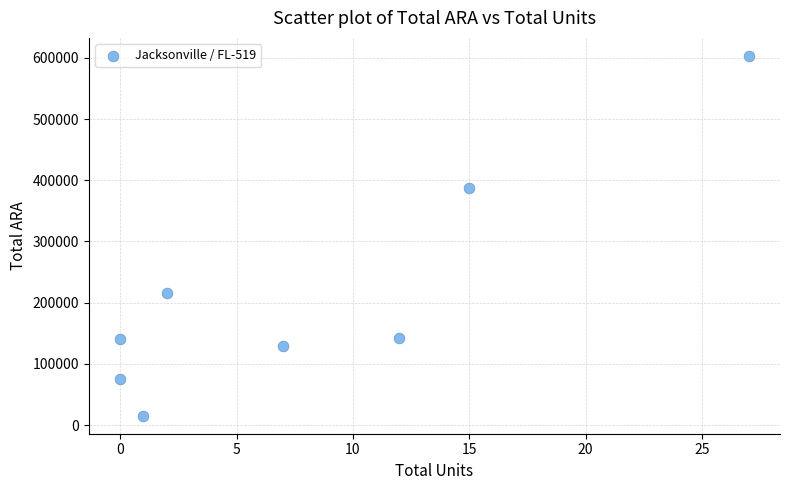

What Y value in the scatter plot is closest to 309292?

387945